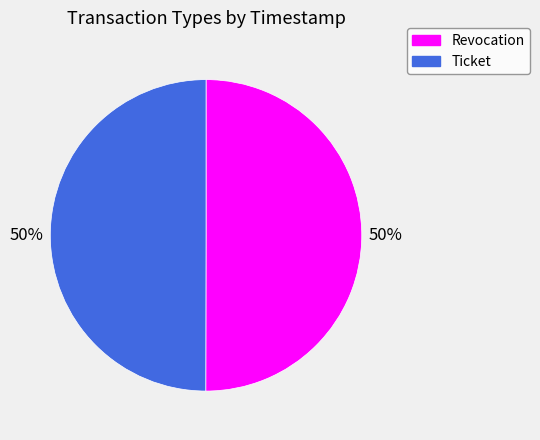

How many segments does this pie chart have?

2